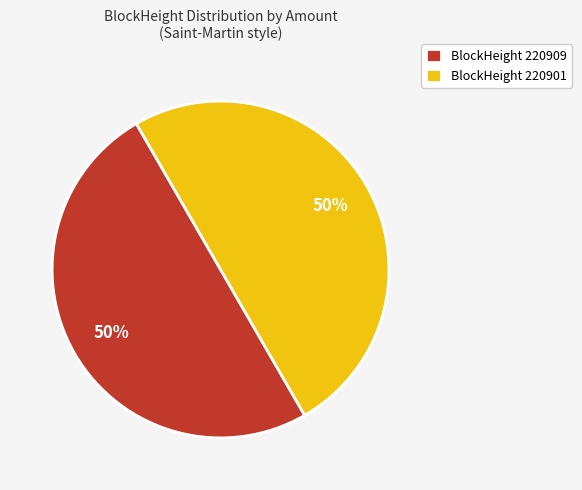

The BlockHeight 220909 slice represents 36% of the pie. True or false?

False